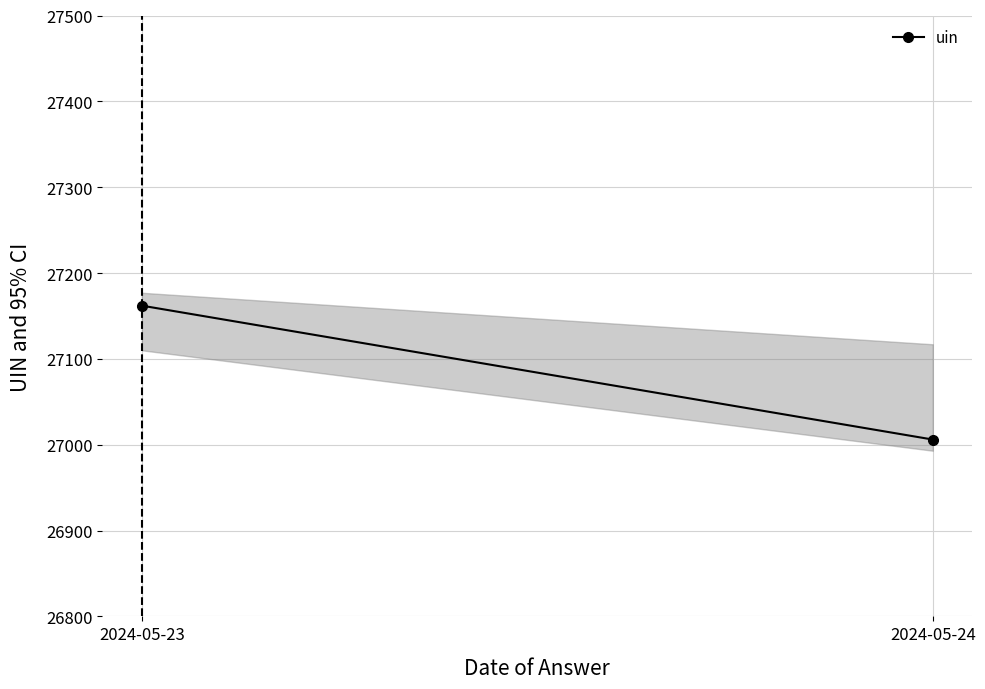

What is the greatest value displayed?

27162